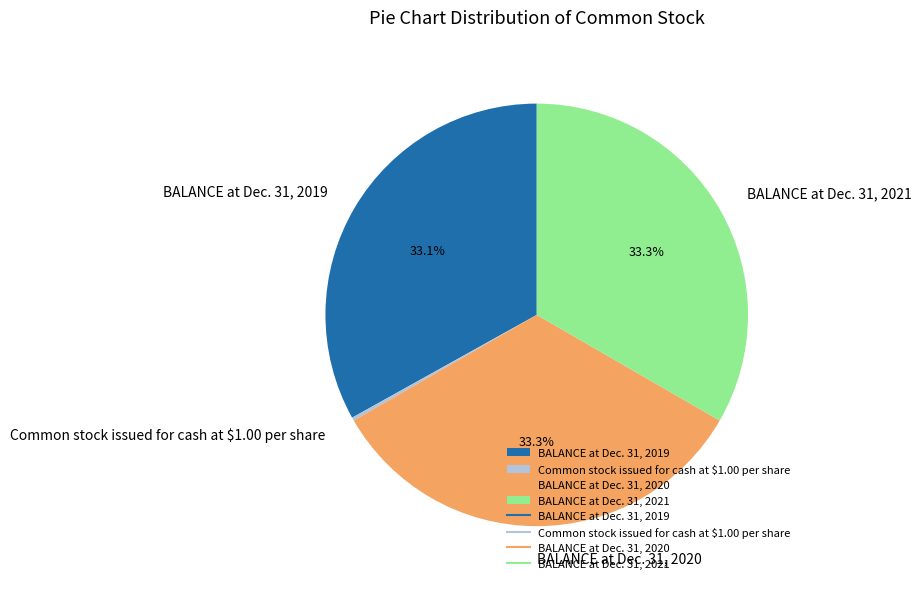

Is BALANCE at Dec. 31, 2019 the majority of the pie?

No